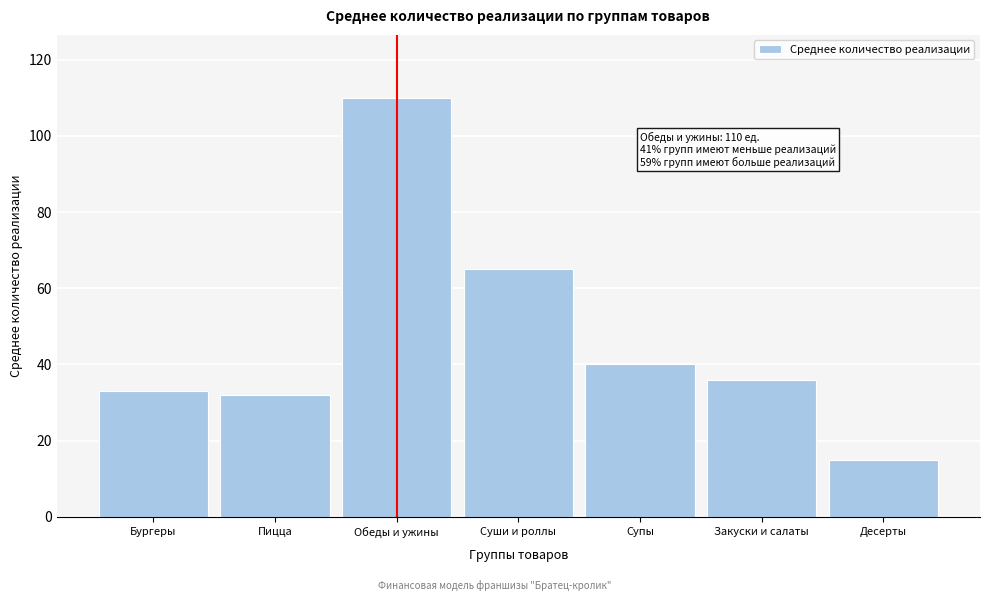

Reading left to right, list all the values displayed in this chart.

33	32	110	65	40	36	15